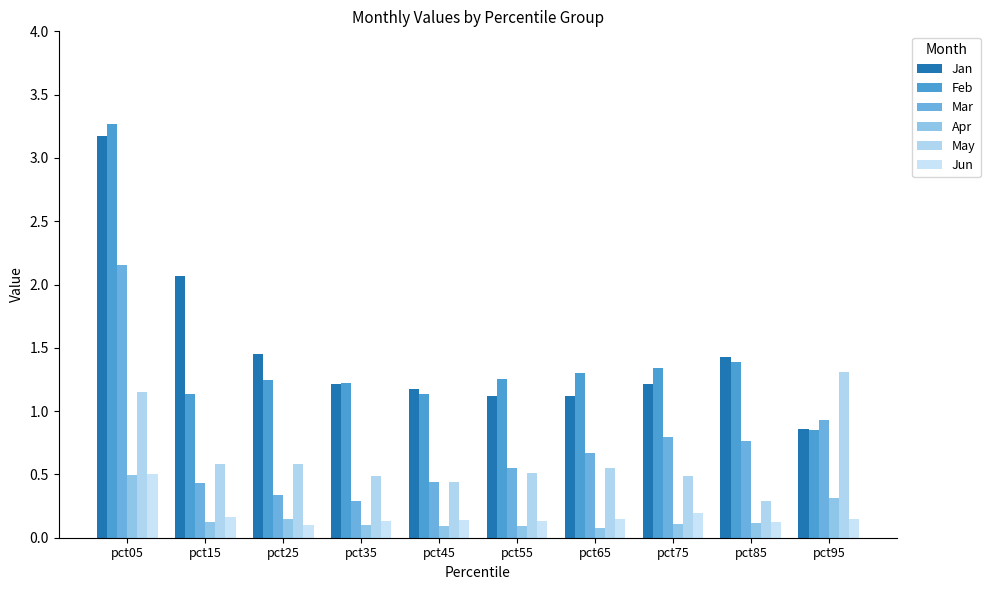

What are all the series names shown in the legend?

Jan, Feb, Mar, Apr, May, Jun